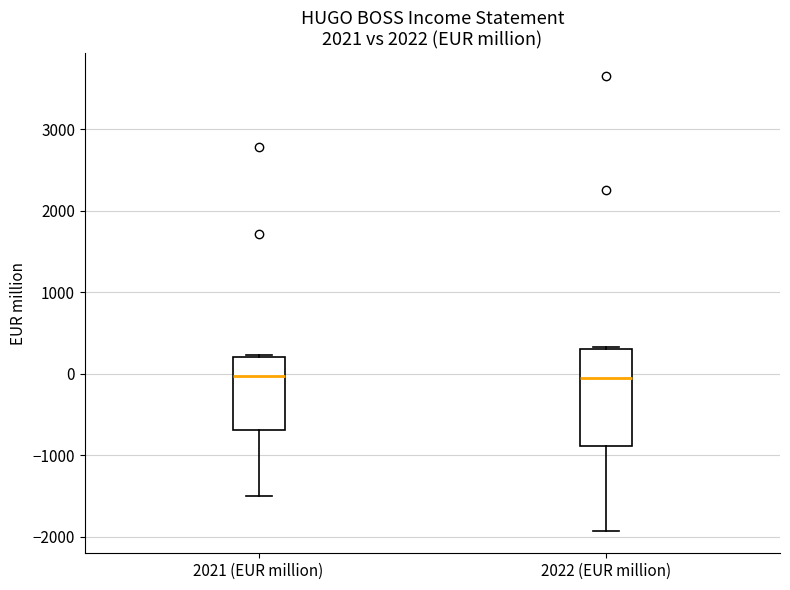

Reading left to right, transcribe this box plot: for each box, give where its median line is, the range the box spans, and where its two whiskers end, as read against the y-axis. The values are not printed on the chart, so give them approximately, as read against the axis.

2021 (EUR million): median 0, box -700 to 200, whiskers -1500 to 200
2022 (EUR million): median 0, box -900 to 300, whiskers -1900 to 300